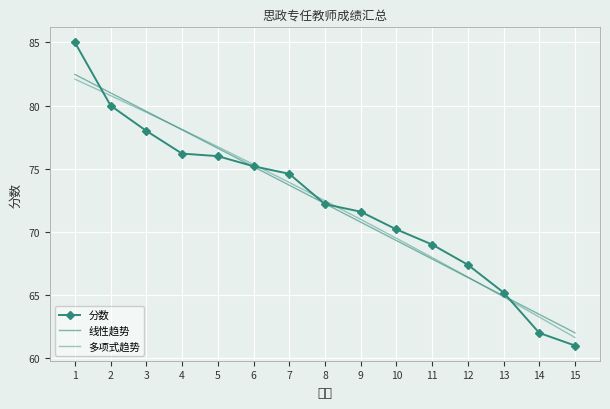

What is the value of the 多项式趋势 point at the 15th from the left?

61.6